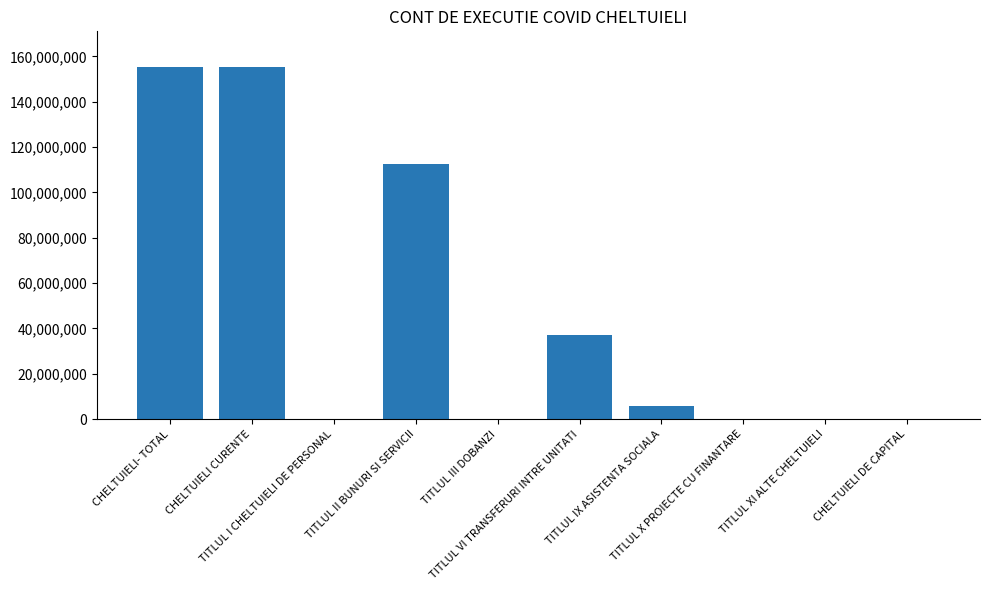

What is the greatest value displayed?

155548060